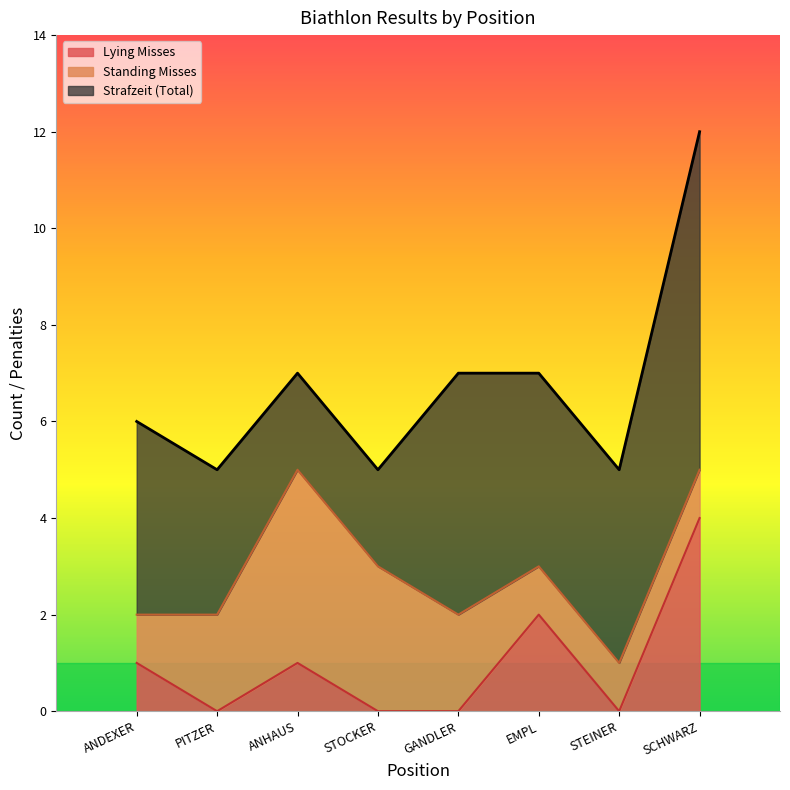

The Lying Misses series shows 0 at GANDLER. True or false?

True